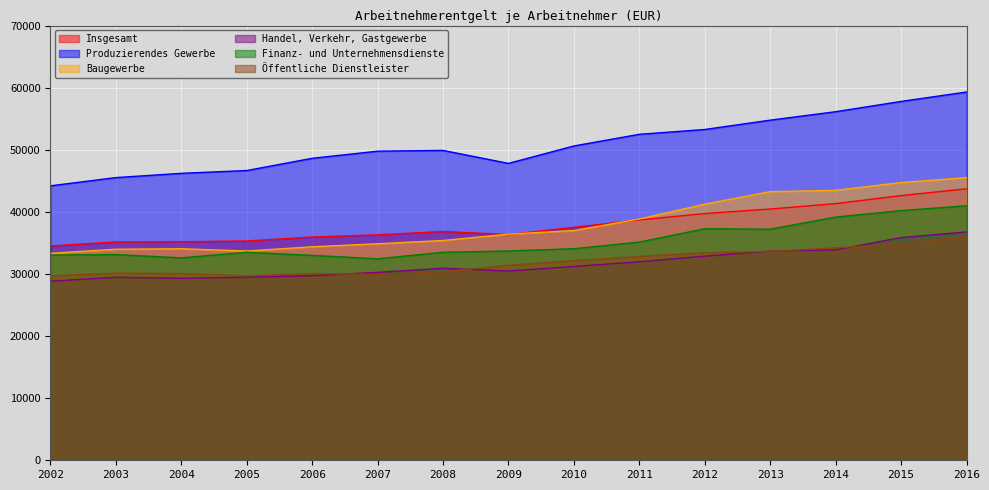

The value of Baugewerbe at 2010 is 12226. True or false?

False